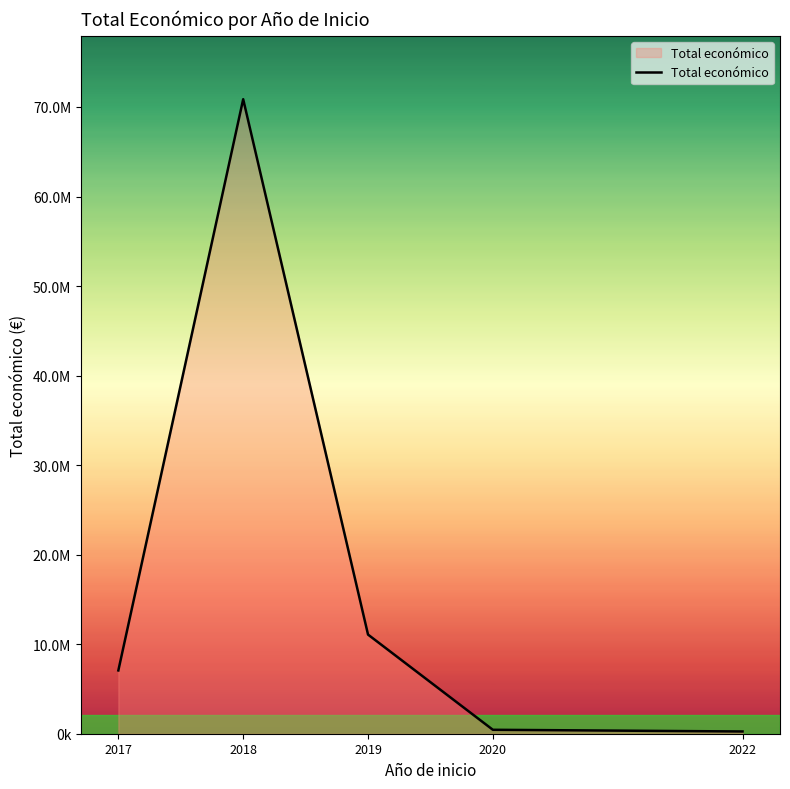

What is the difference between the values at 2019 and 2020?

10631730